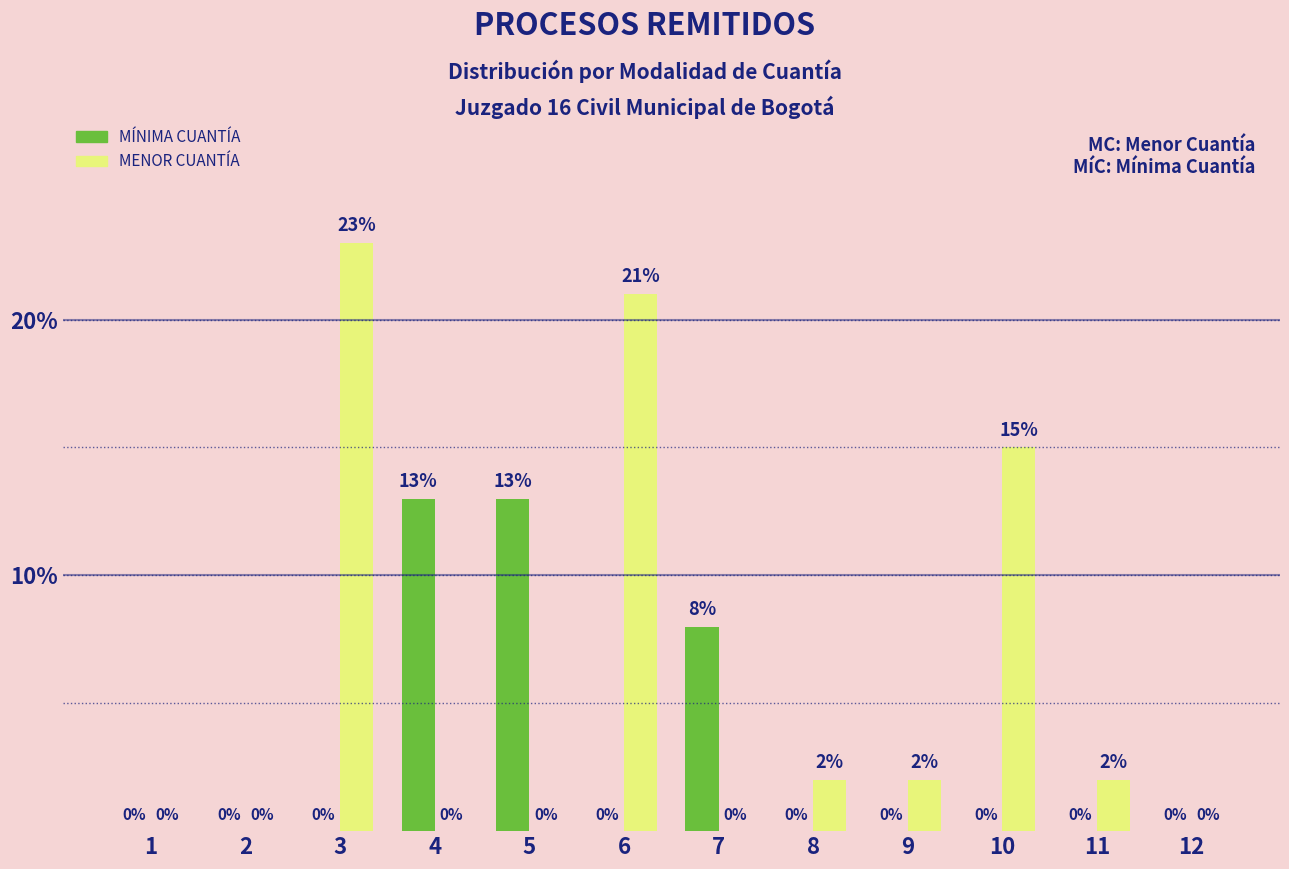

At which label is MENOR CUANTÍA closest to 11?

10